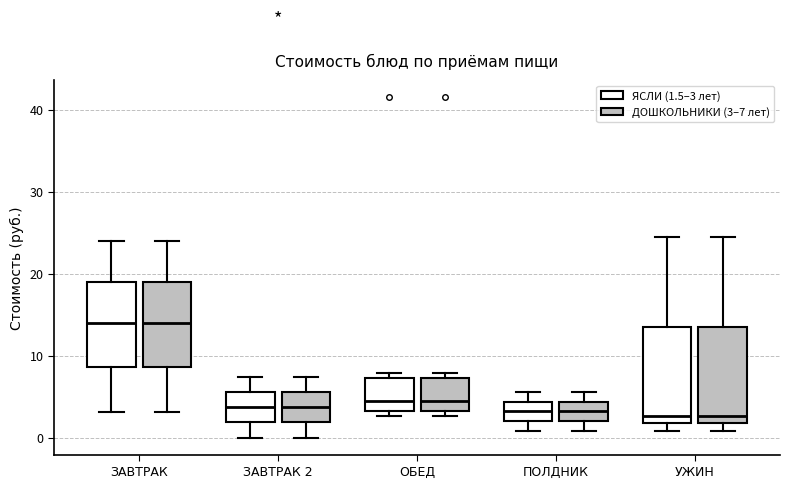

Where is the lower edge of the box for ЗАВТРАК 2 (ЯСЛИ (1.5–3 лет)) on the y-axis? The values are not printed on the chart, so give them approximately, as read against the axis.

2